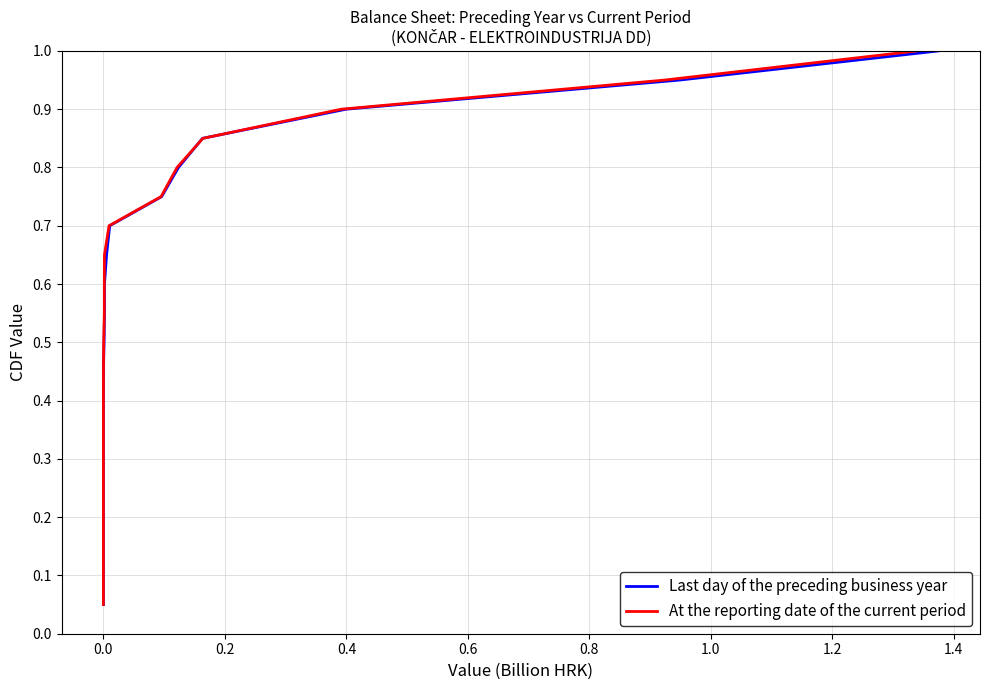

Rank the series by their maximum value, from highest to lowest.

Last day of the preceding business year, At the reporting date of the current period